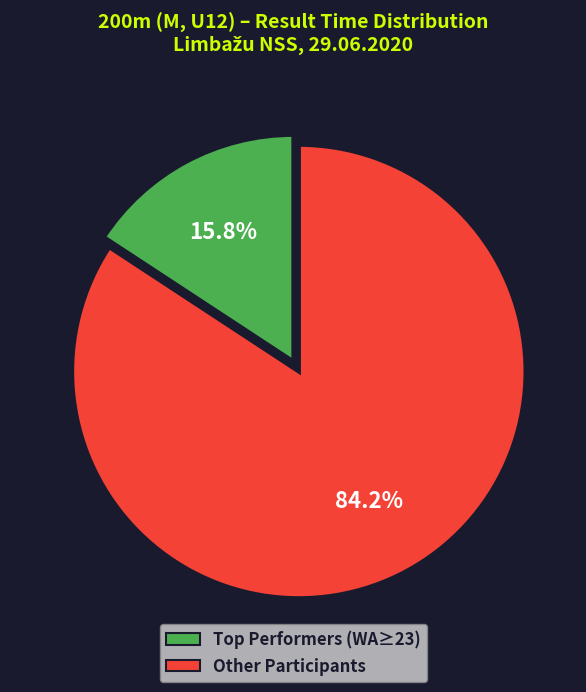

Does any single category account for the majority?

Yes